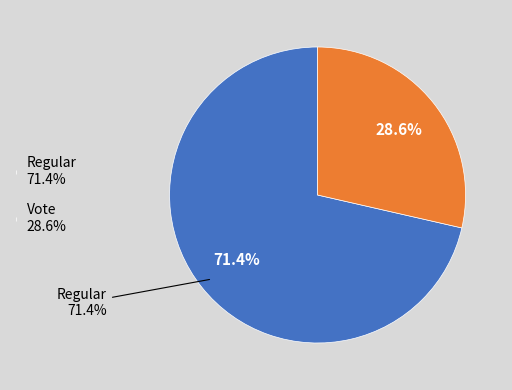

Approximately how many times larger is the value at Regular compared to Vote?

2.5